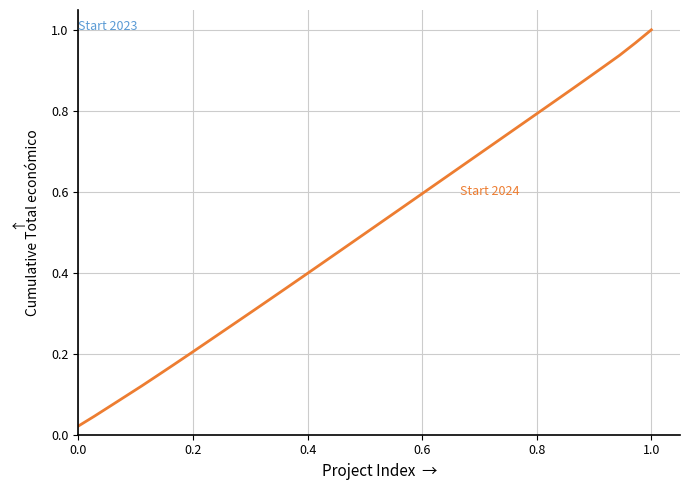

Is it true that the value at 25 is 1.2?

False